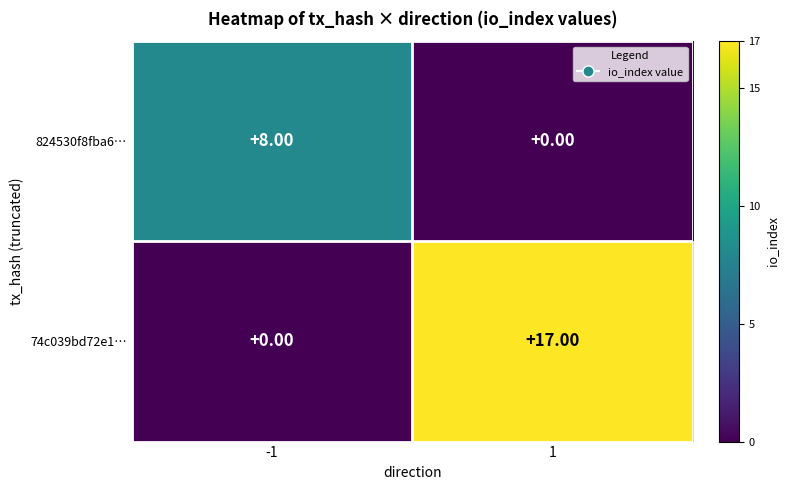

List the labels in order of 74c039bd72e1… value, largest first.

1, -1